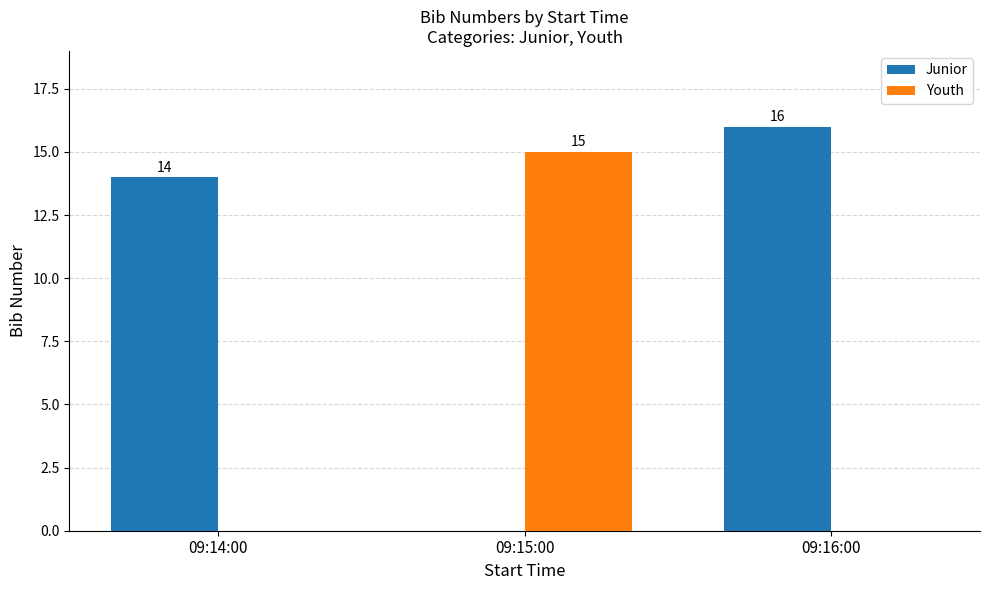

Reading right to left, what are all the values shown in this chart?

Junior: 09:16:00=16	09:15:00=0	09:14:00=14
Youth: 09:16:00=0	09:15:00=15	09:14:00=0